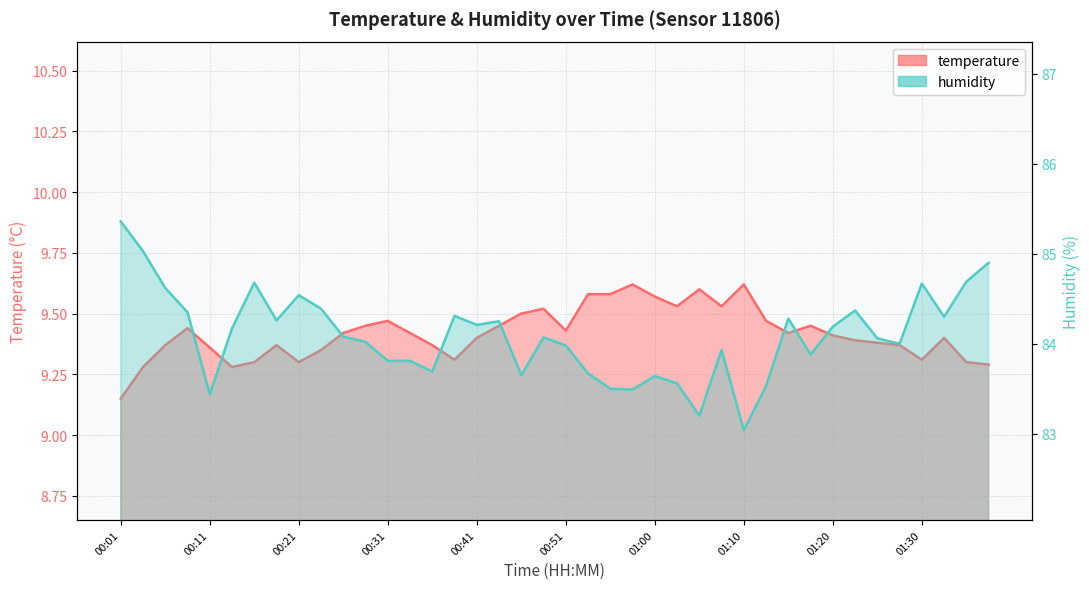

Which category has the highest value in the temperature series?

00:58